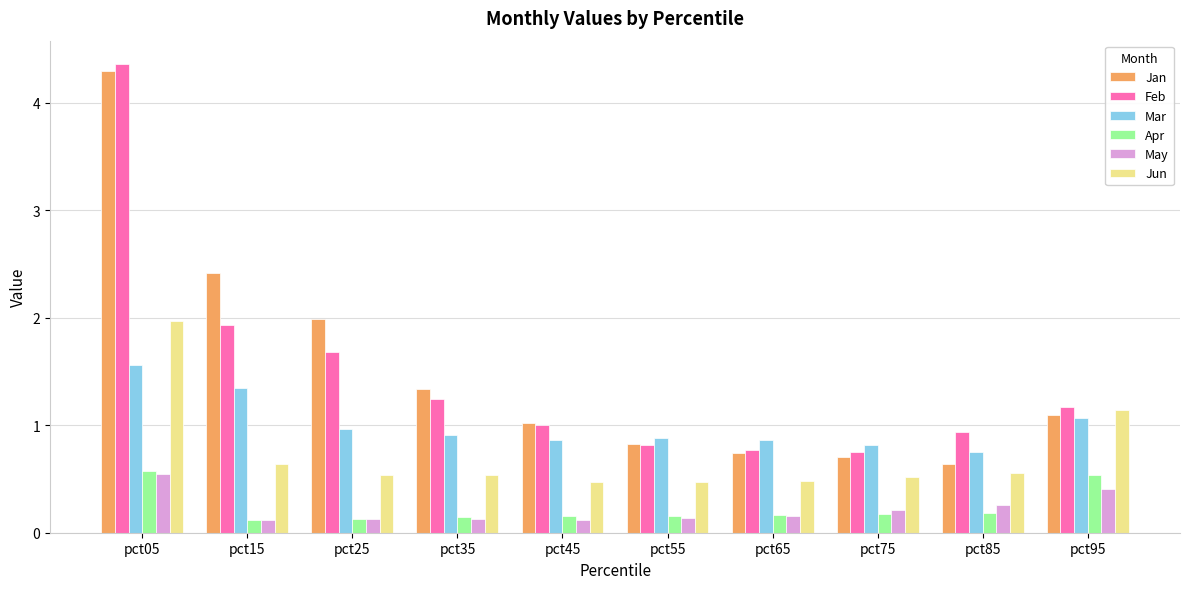

What is the value of the Apr bar at the 4th from the left?

0.1